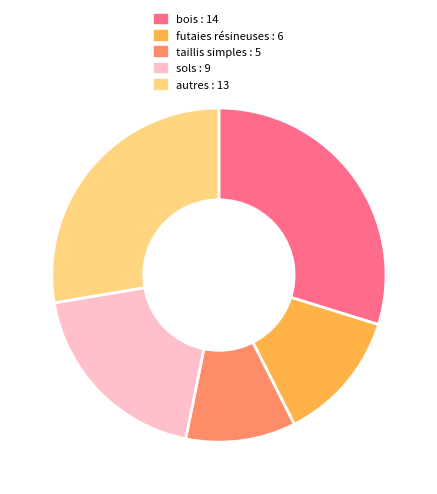

How many segments does this pie chart have?

5